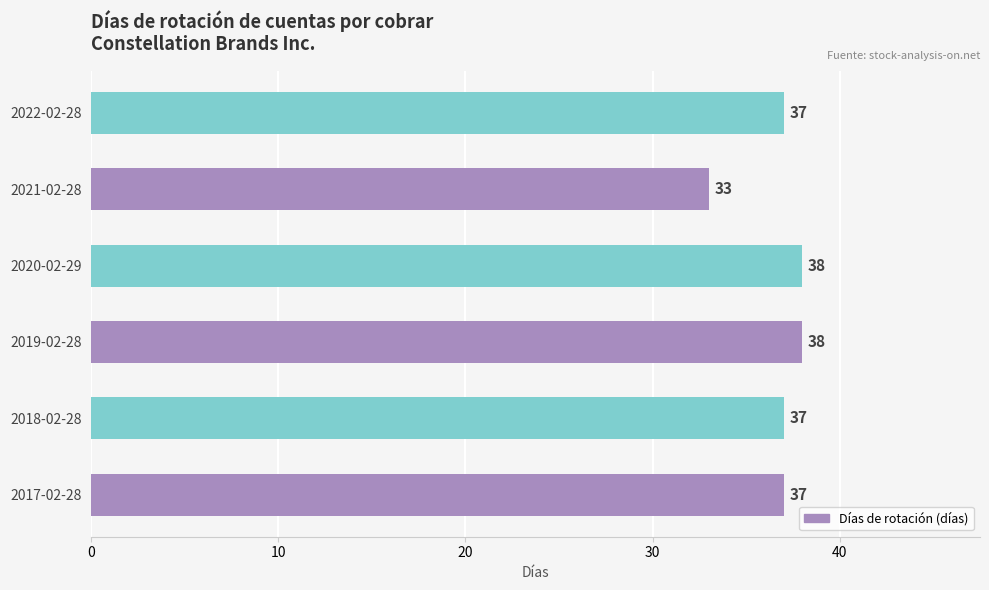

What is the minimum value shown in the chart?

33